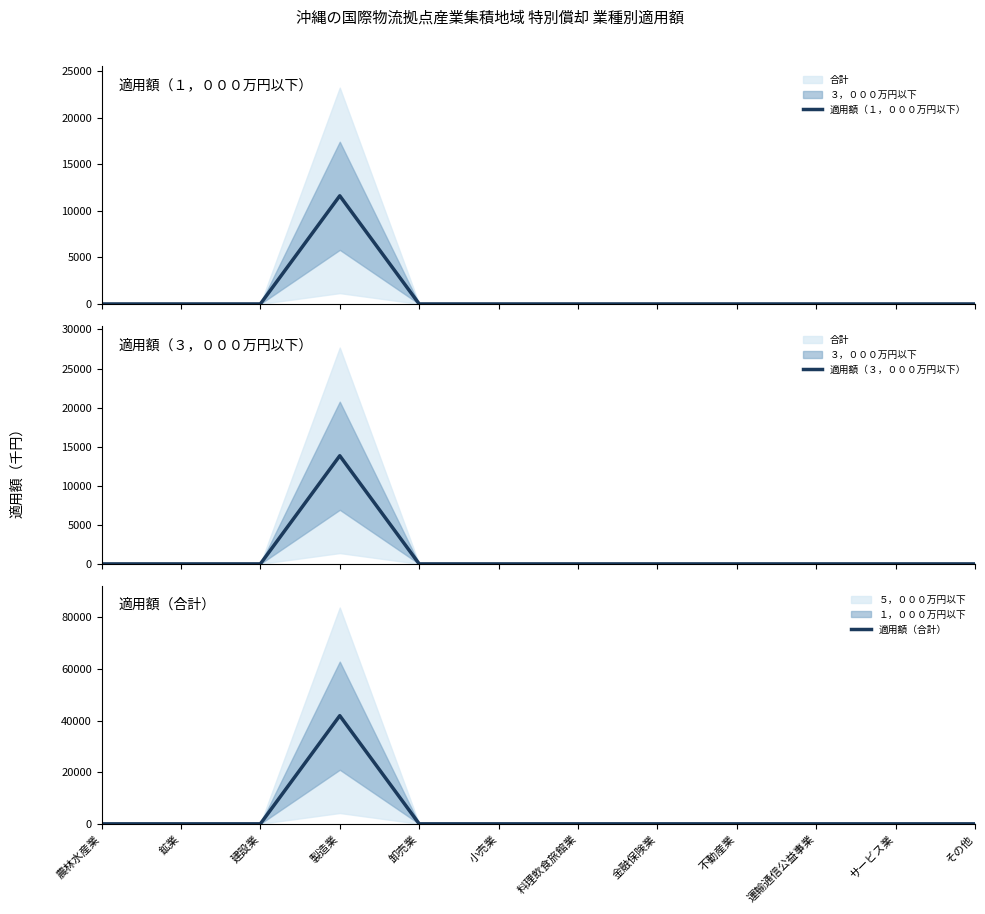

Reading right to left, what are all the values shown in this chart?

適用額（１，０００万円以下）: その他=0	サービス業=0	運輸通信公益事業=0	不動産業=0	金融保険業=0	料理飲食旅館業=0	小売業=0	卸売業=0	製造業=11628	建設業=0	鉱業=0	農林水産業=0
適用額（３，０００万円以下）: その他=0	サービス業=0	運輸通信公益事業=0	不動産業=0	金融保険業=0	料理飲食旅館業=0	小売業=0	卸売業=0	製造業=13841	建設業=0	鉱業=0	農林水産業=0
適用額（合計）: その他=0	サービス業=0	運輸通信公益事業=0	不動産業=0	金融保険業=0	料理飲食旅館業=0	小売業=0	卸売業=0	製造業=41908	建設業=0	鉱業=0	農林水産業=0